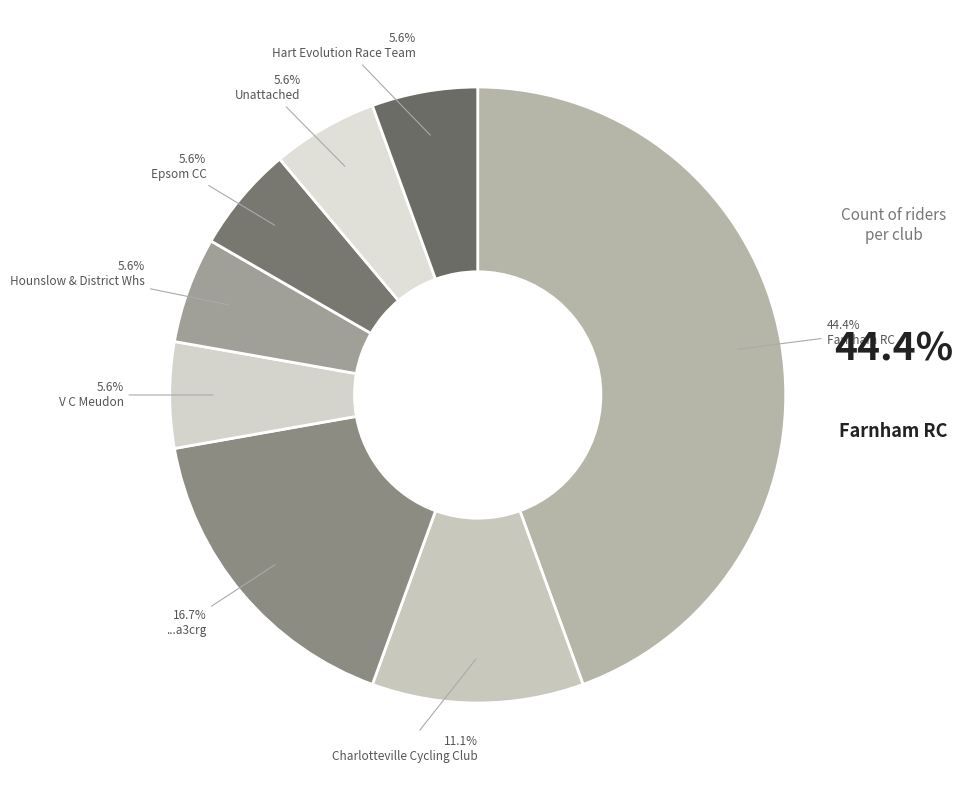

Which slice is the smallest?

V C Meudon